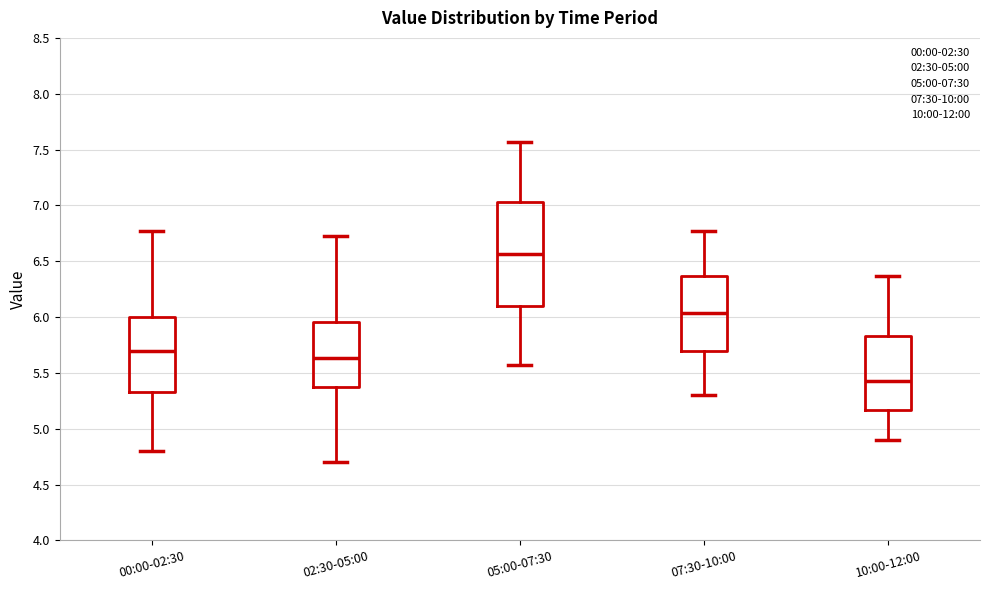

Comparing the boxes themselves (not the whiskers), which one is the tallest?

05:00-07:30